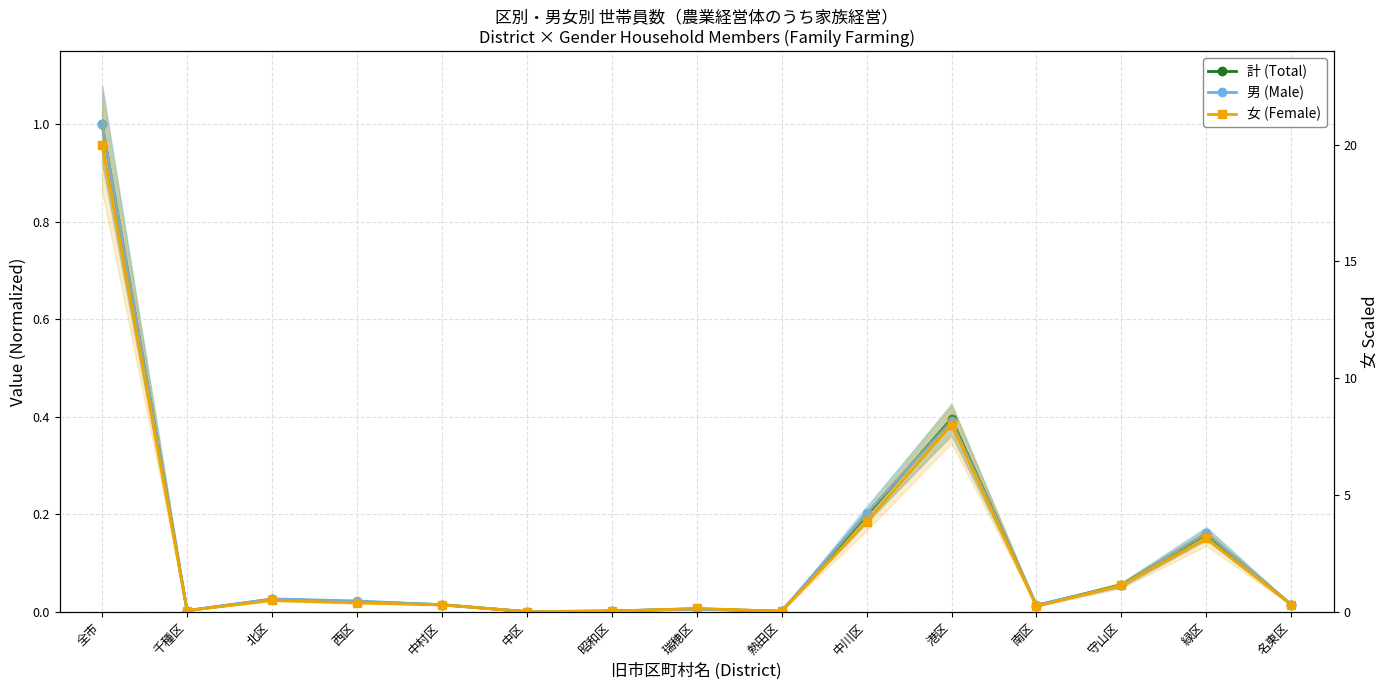

What is the difference between the second highest and second lowest values in the 女 (Female) series?

8.0